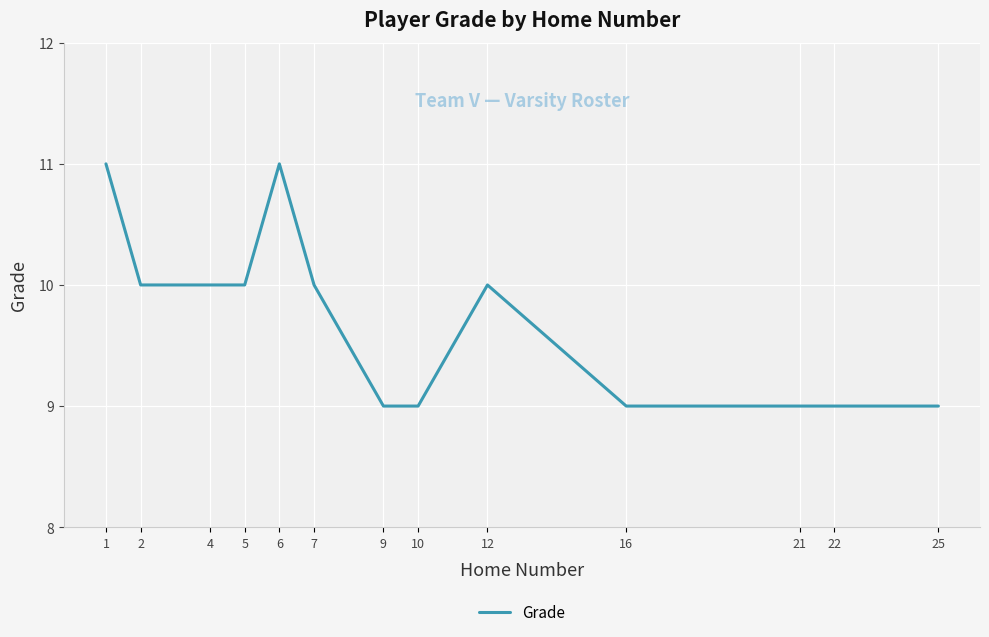

How many categories are shown in the chart?

13